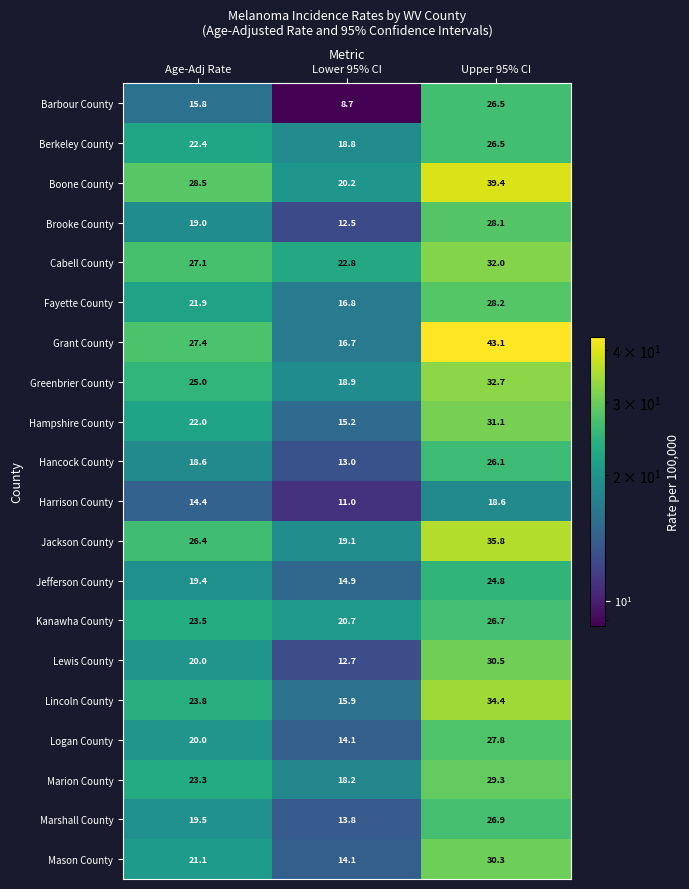

At how many categories does at least one series exceed 26?

2